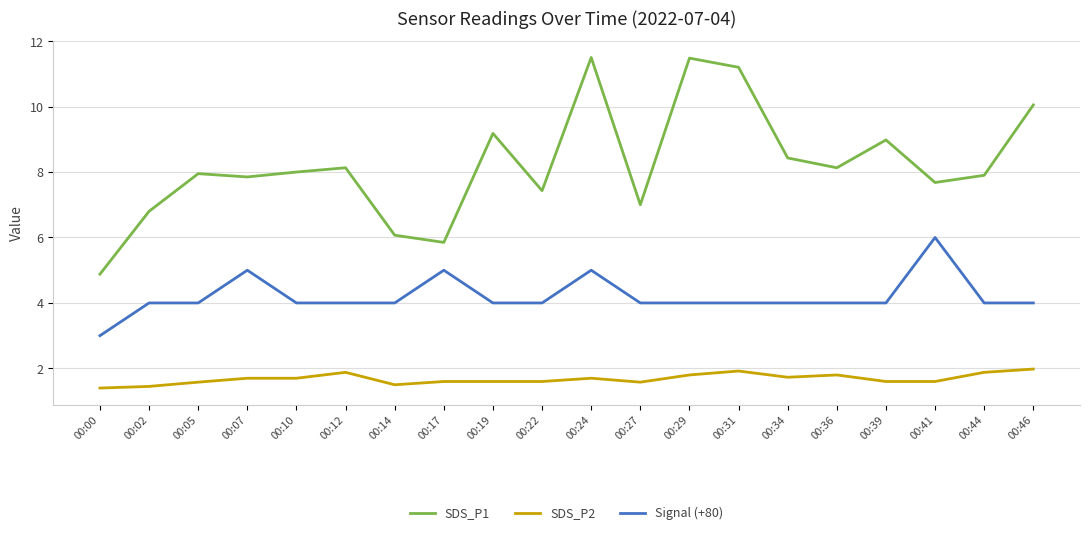

The Signal (+80) series shows 4.0 at 00:02. True or false?

True